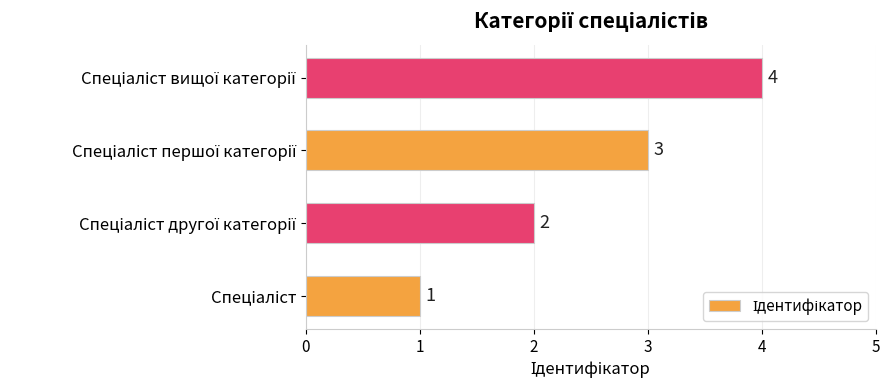

How many values are between 2 and 4?

3